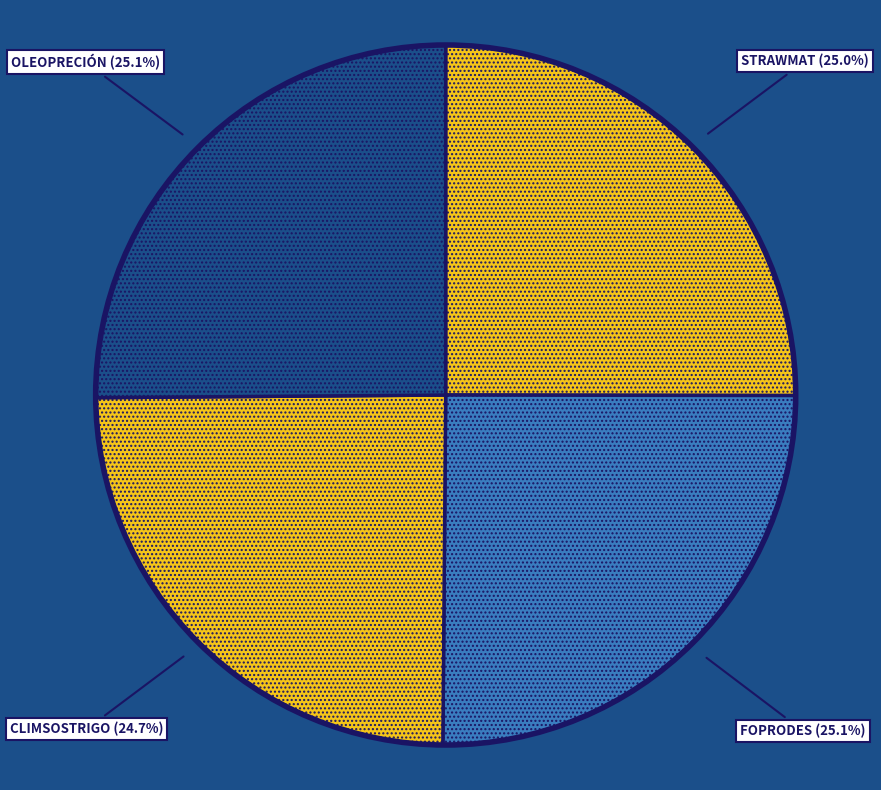

Approximately how many times larger is the value at STRAWMAT compared to CLIMSOSTRIGO?

1.0